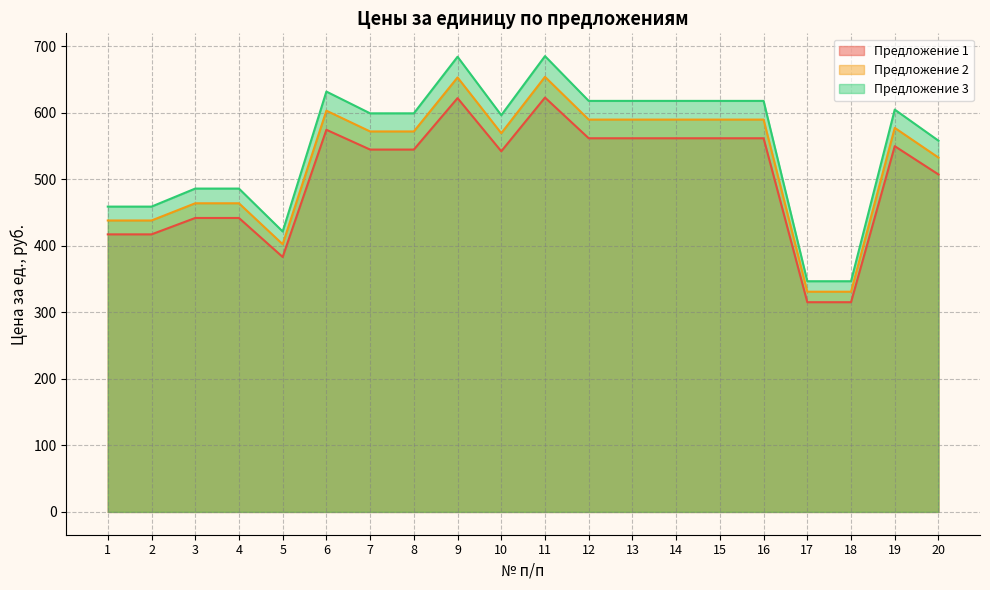

What is the difference between the maximum and second lowest values in the Предложение 3 series?

338.5